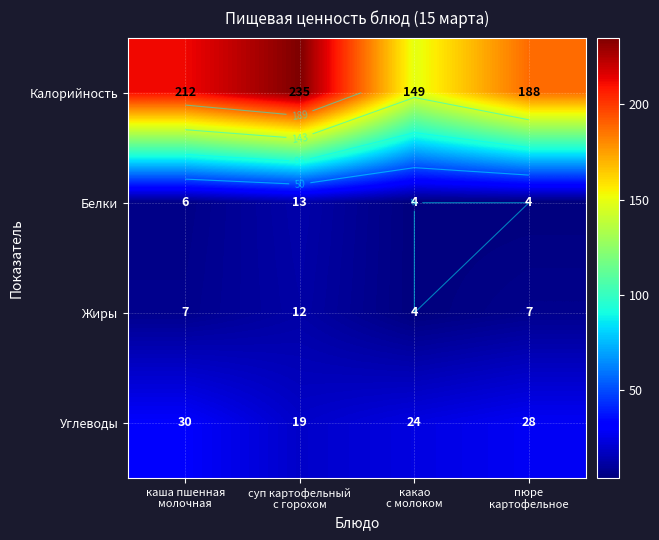

The value of Калорийность at какао с молоком is 64. True or false?

False